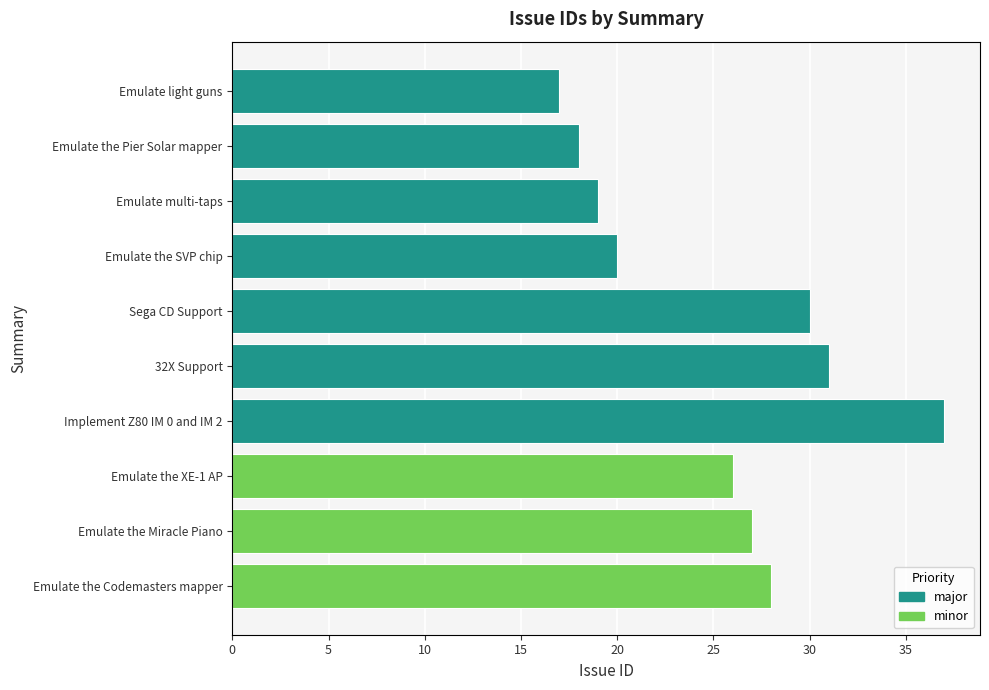

What is the difference between the second highest and minimum values?

14